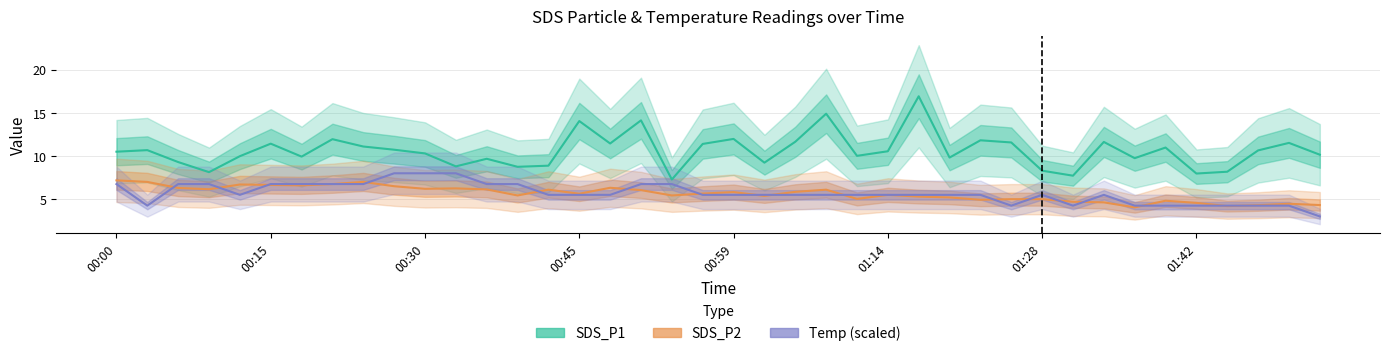

Which series has the largest total across all categories?

SDS_P1